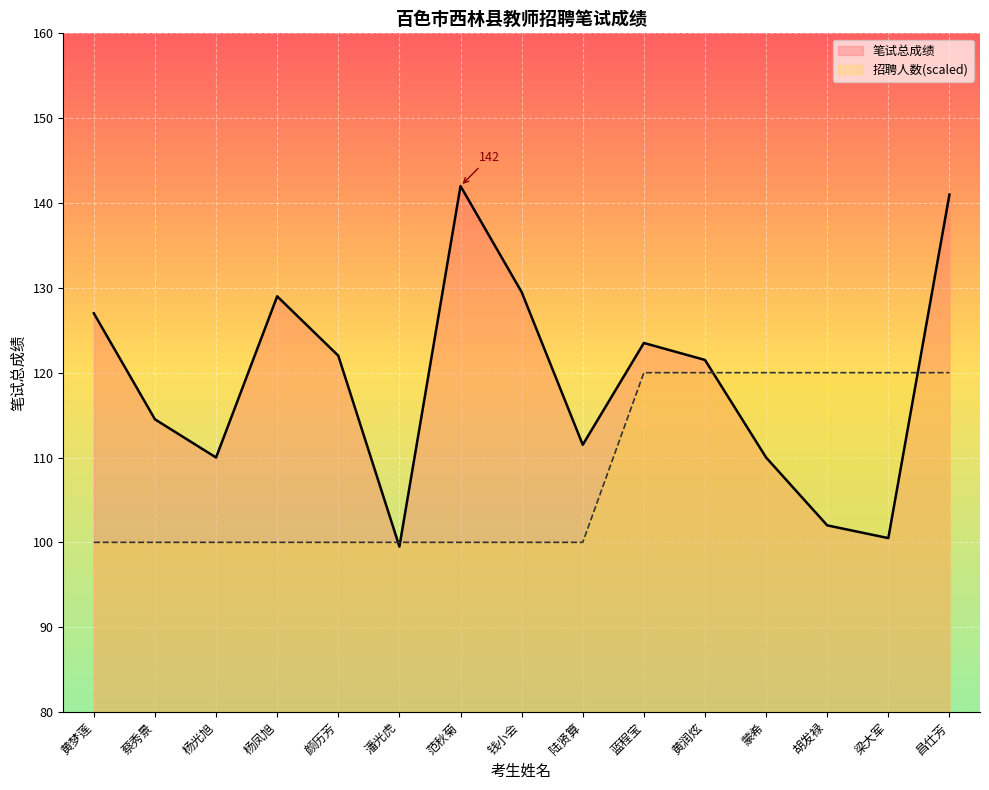

Between which two adjacent categories do 笔试总成绩 and 招聘人数 first intersect?

颜历芳 and 潘光虎